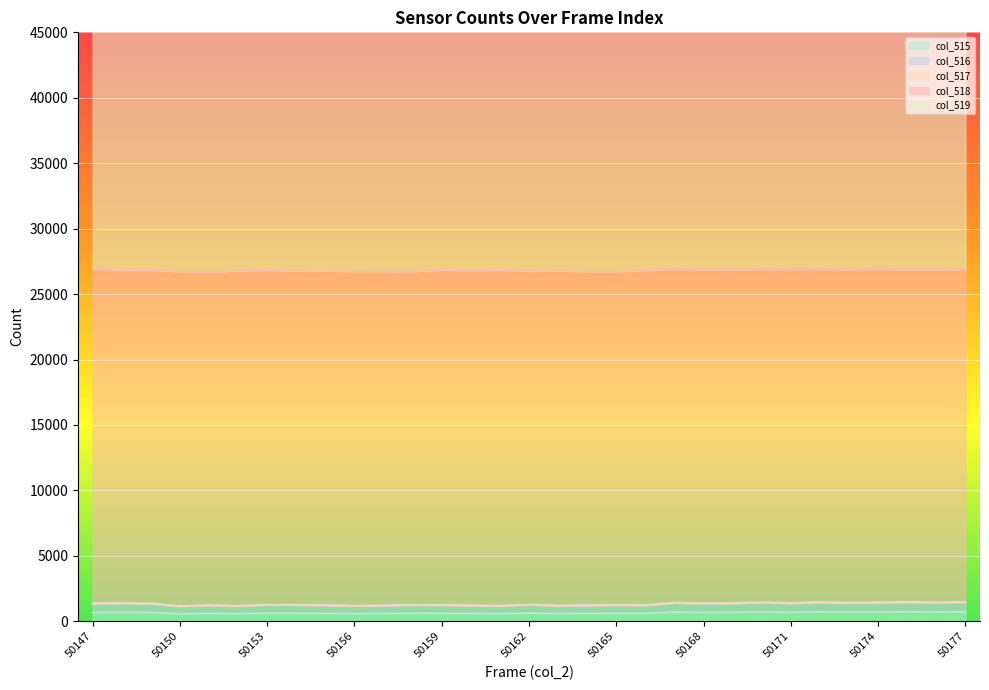

The col_515 series shows 627 at 50158. True or false?

True